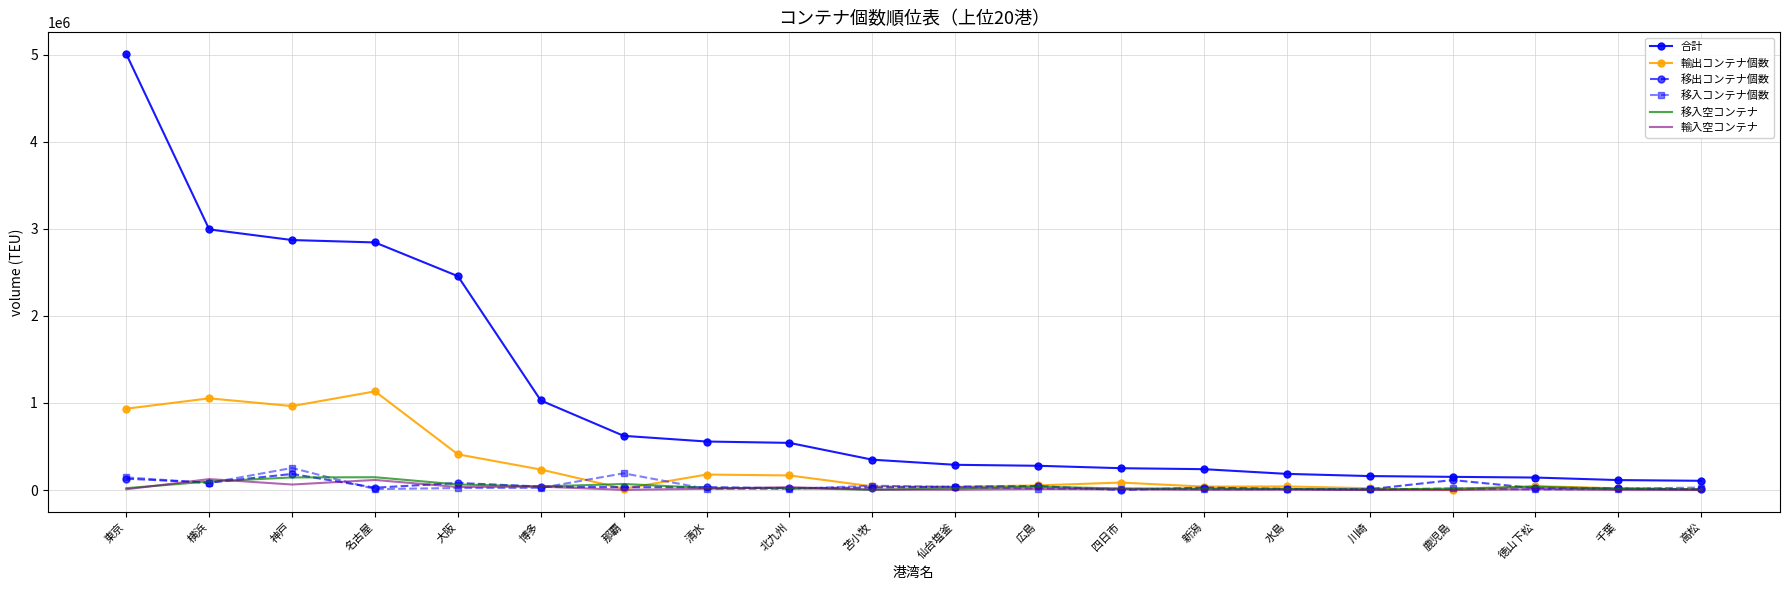

The 合計 series shows 289897.0 at 仙台塩釜. True or false?

True